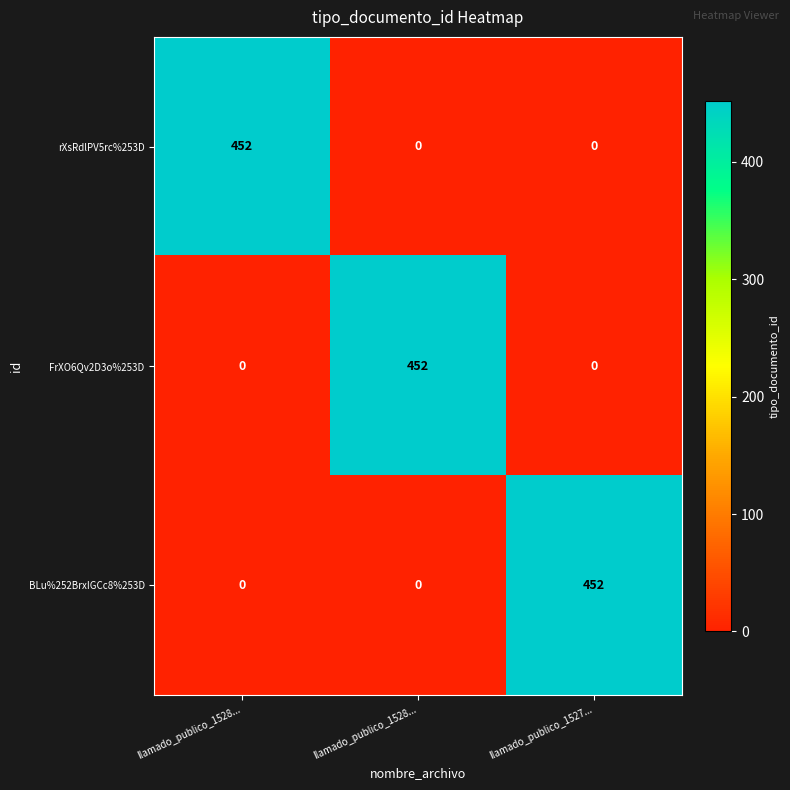

How many positive values does the BLu%252BrxIGCc8%253D series have?

1